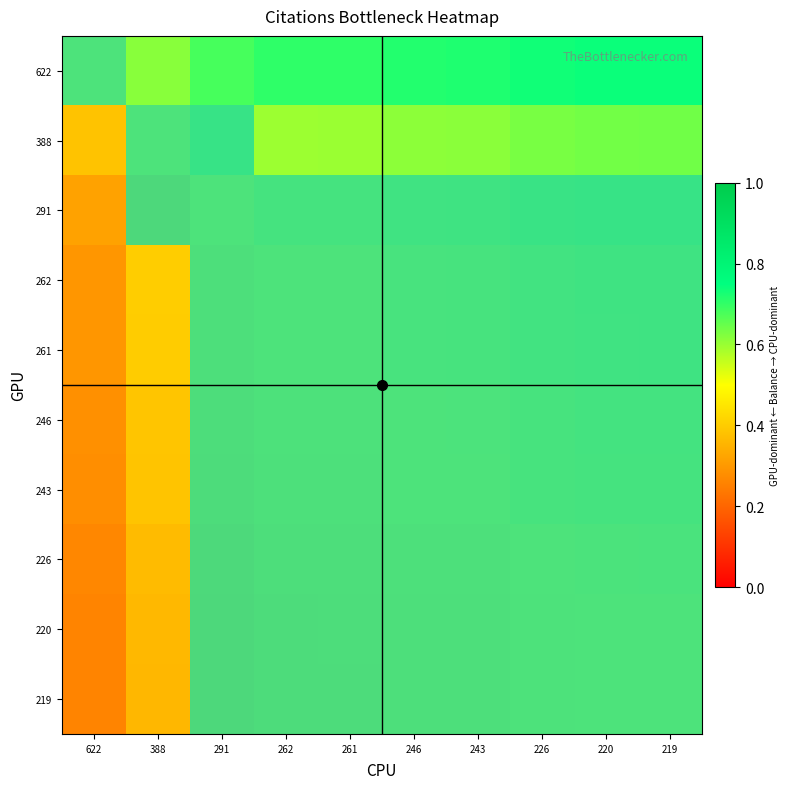

What is the difference between the highest and lowest values at 226?

0.2